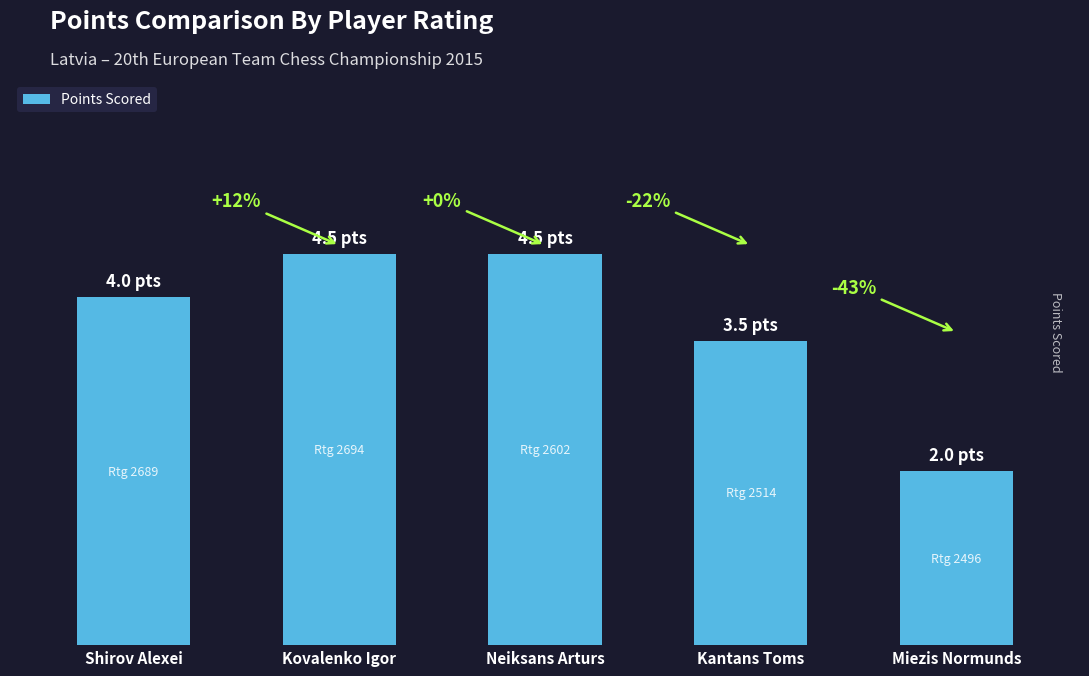

Are the bars horizontal?

No